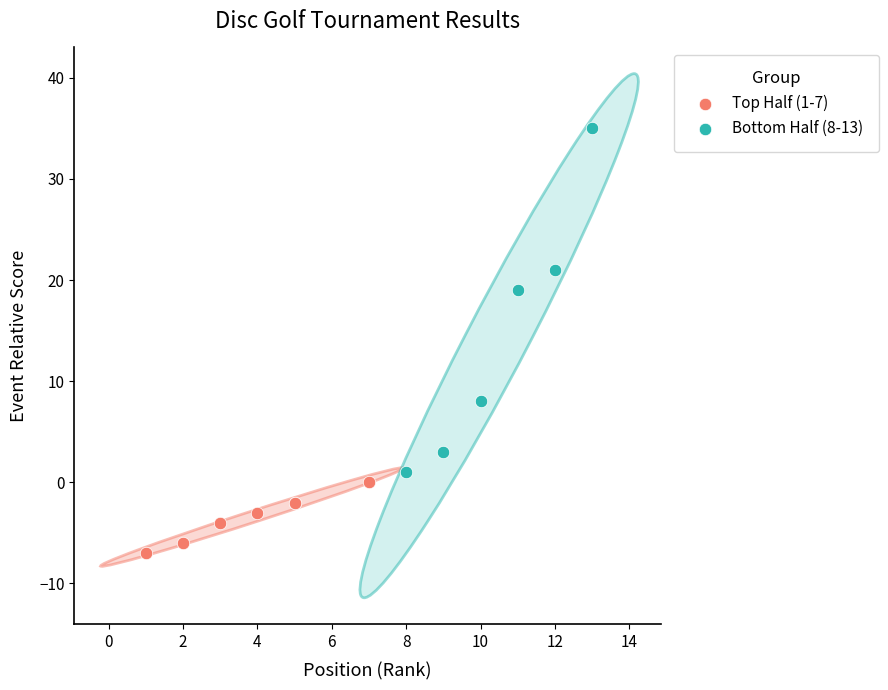

Which series reaches the minimum Y coordinate?

Top Half (1-7)